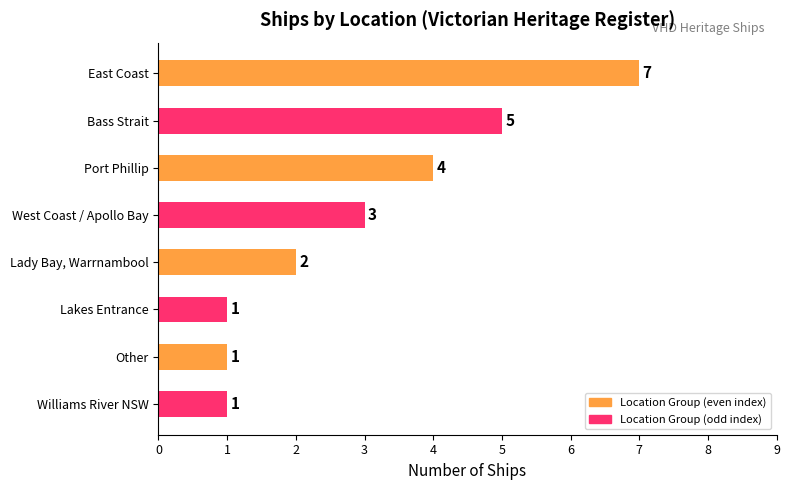

Does the chart contain any negative values?

No